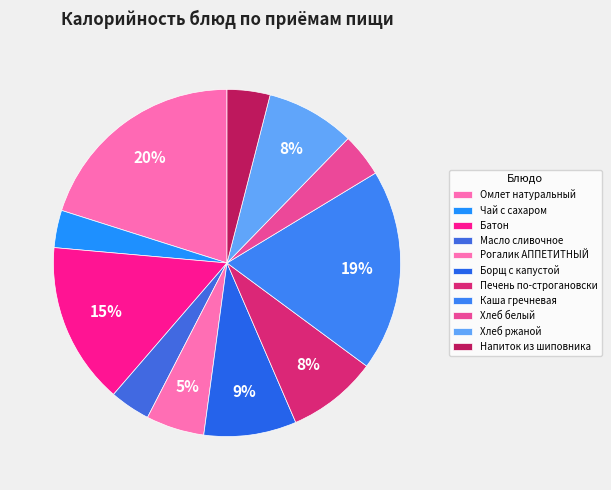

Rank the categories by value from highest to lowest.

Омлет натуральный, Каша гречневая, Батон, Борщ с капустой, Печень по-строгановски, Хлеб ржаной, Рогалик АППЕТИТНЫЙ, Хлеб белый, Напиток из шиповника, Масло сливочное, Чай с сахаром